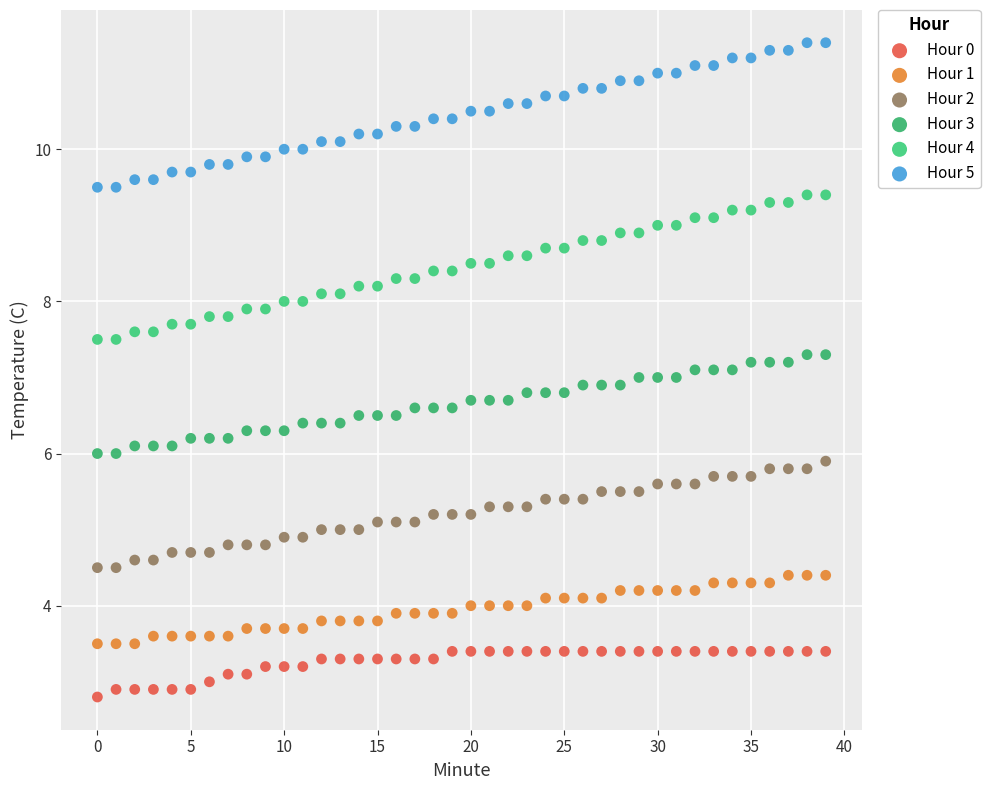

Which series contains the highest Y value?

Hour 5